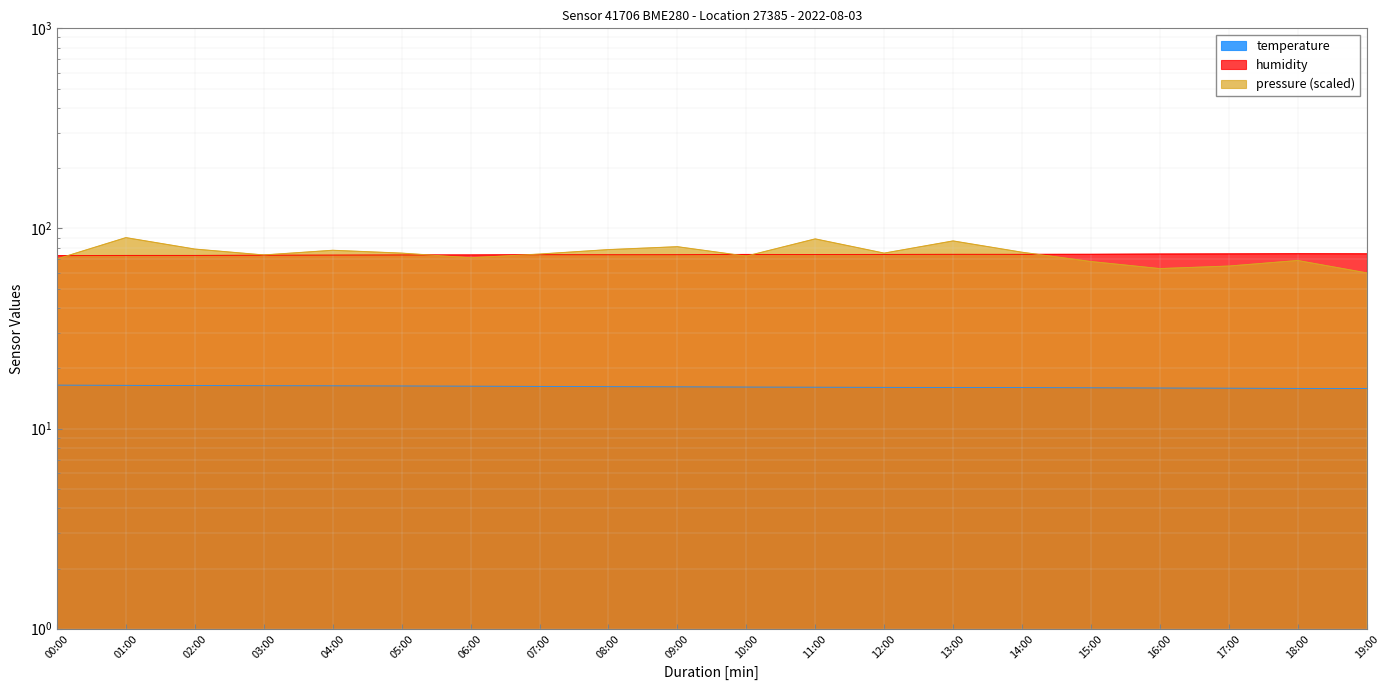

True or false: temperature and humidity cross at least once.

False